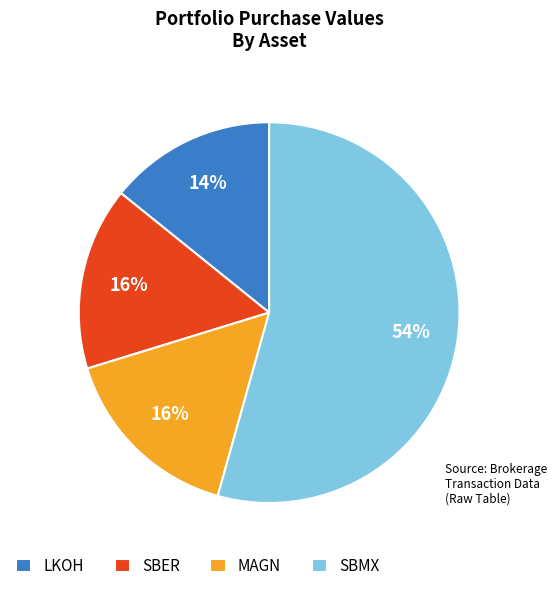

True or false: SBER accounts for 16% of the total.

True